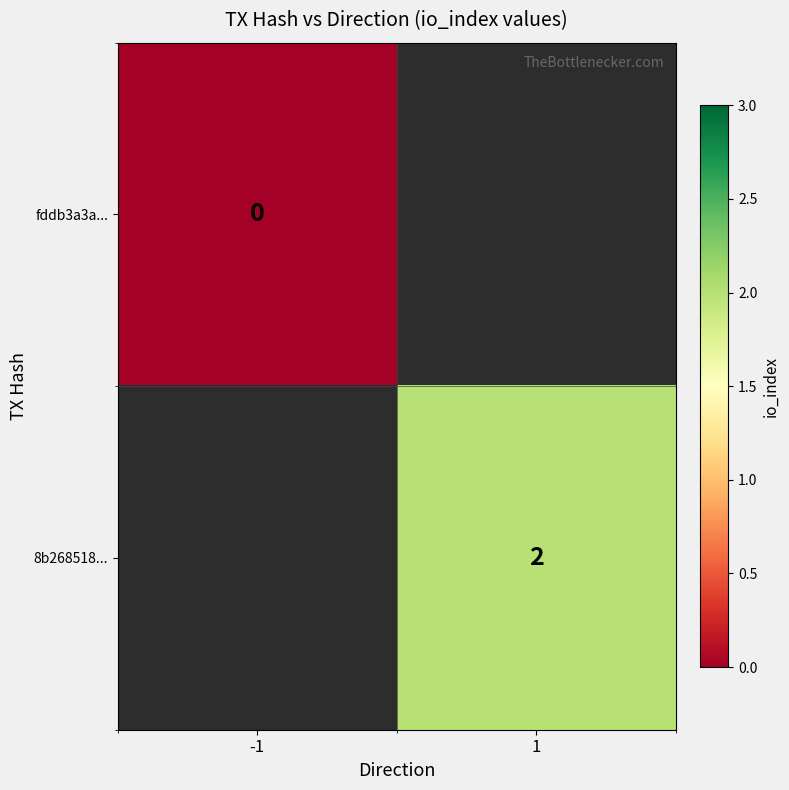

Which category has the highest value across all series?

1